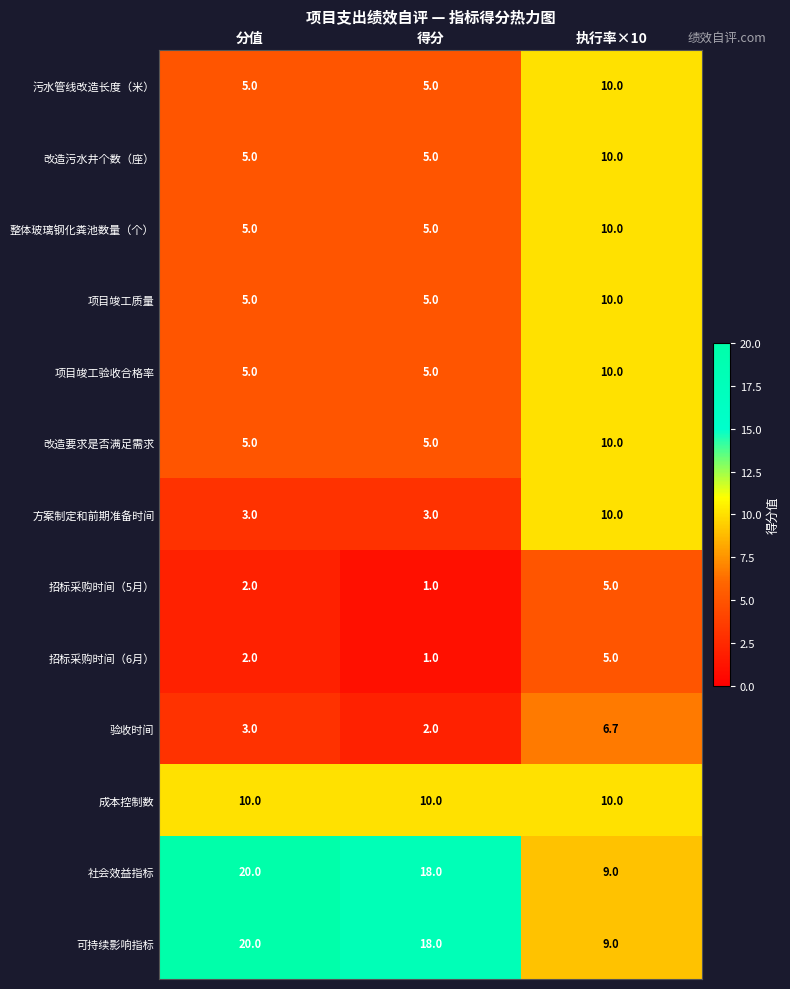

At how many categories does at least one series exceed 14?

2